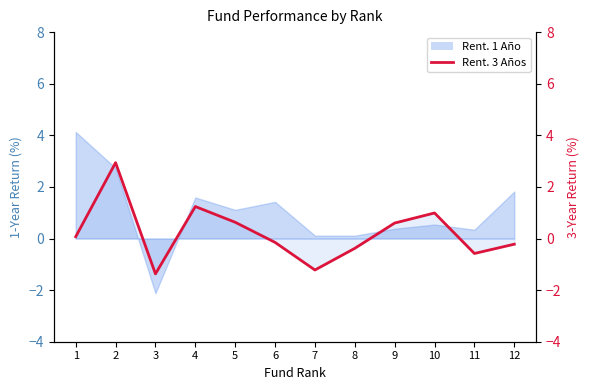

What is the sum of the values at 12 and 9?

0.4